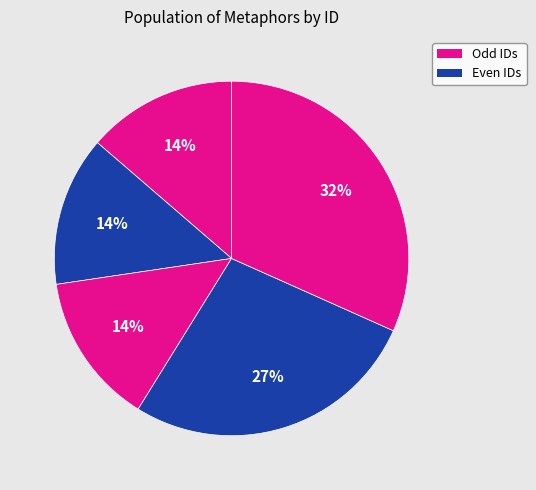

How many segments does this pie chart have?

5